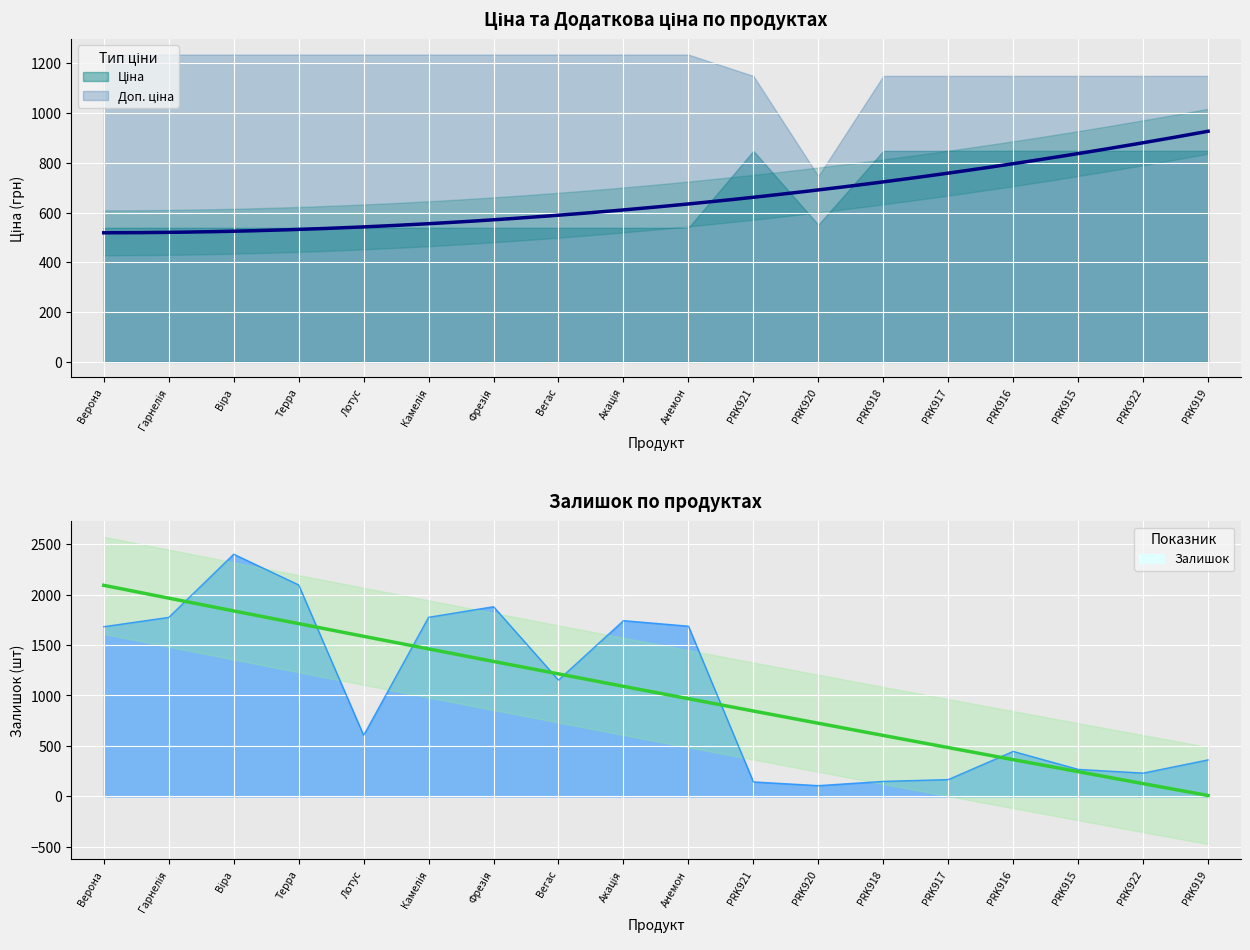

True or false: Ціна has more than 0 interior local peaks.

True